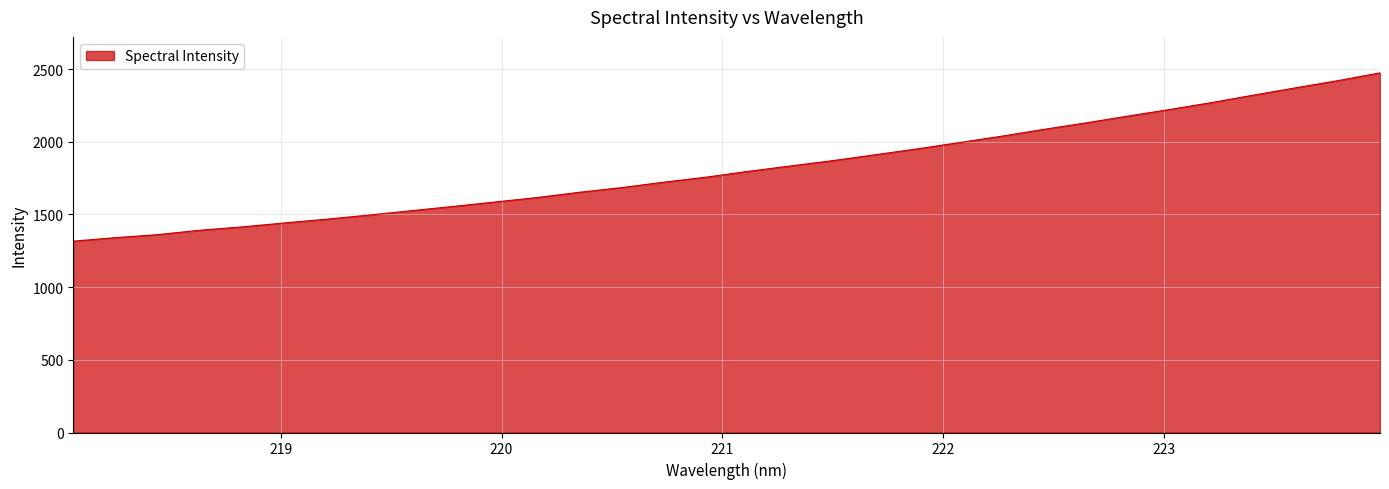

Reading right to left, transcribe all the data shown in this chart.

2474.4	2421.0	2371.8	2321.5	2269.9	2222.2	2176.4	2129.4	2084.8	2038.0	1994.3	1950.9	1910.4	1870.2	1833.7	1796.7	1756.7	1722.4	1685.0	1652.9	1617.0	1586.0	1555.3	1525.7	1495.8	1467.6	1441.7	1414.6	1391.6	1361.4	1340.6	1316.4